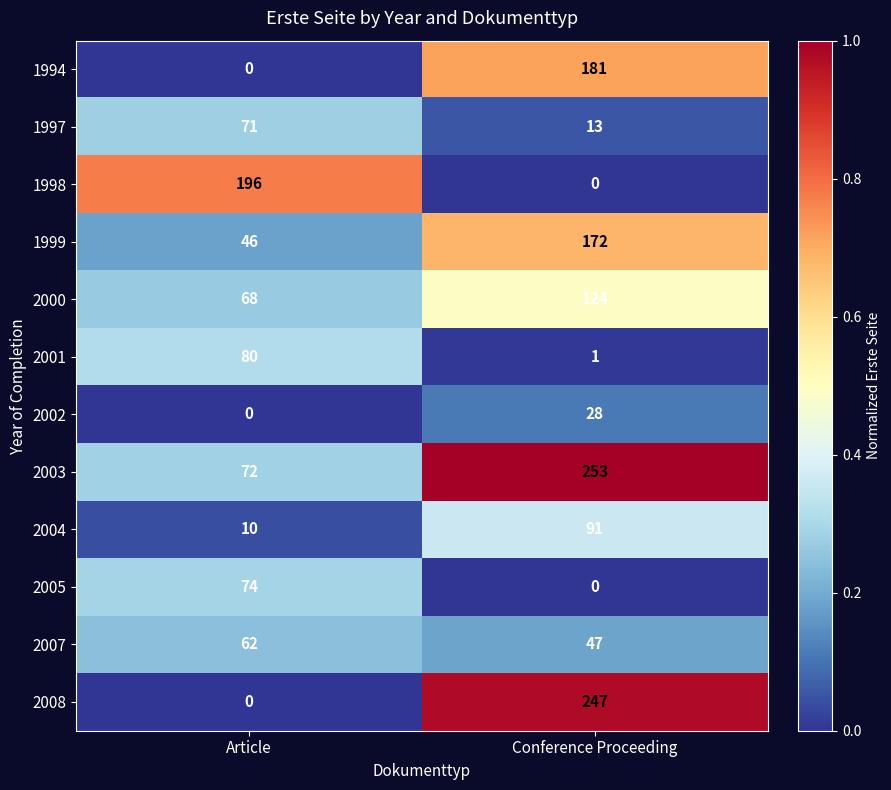

What is the total value across all series at Conference Proceeding?

1157